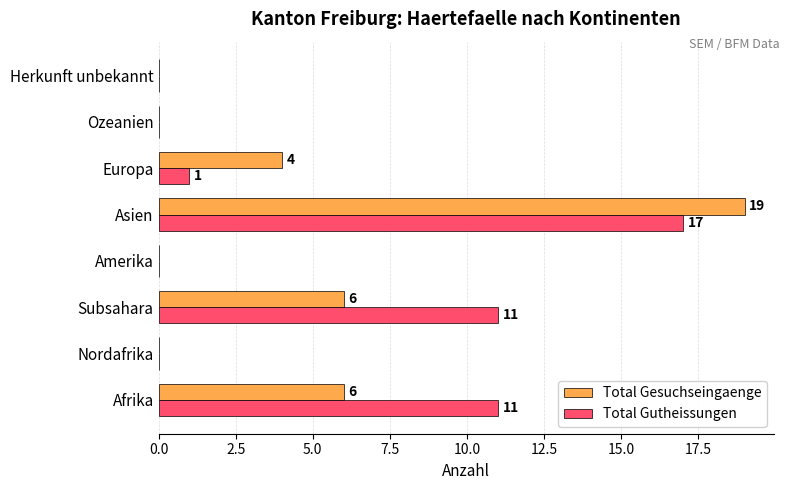

What is the highest value of the Total Gutheissungen series?

17